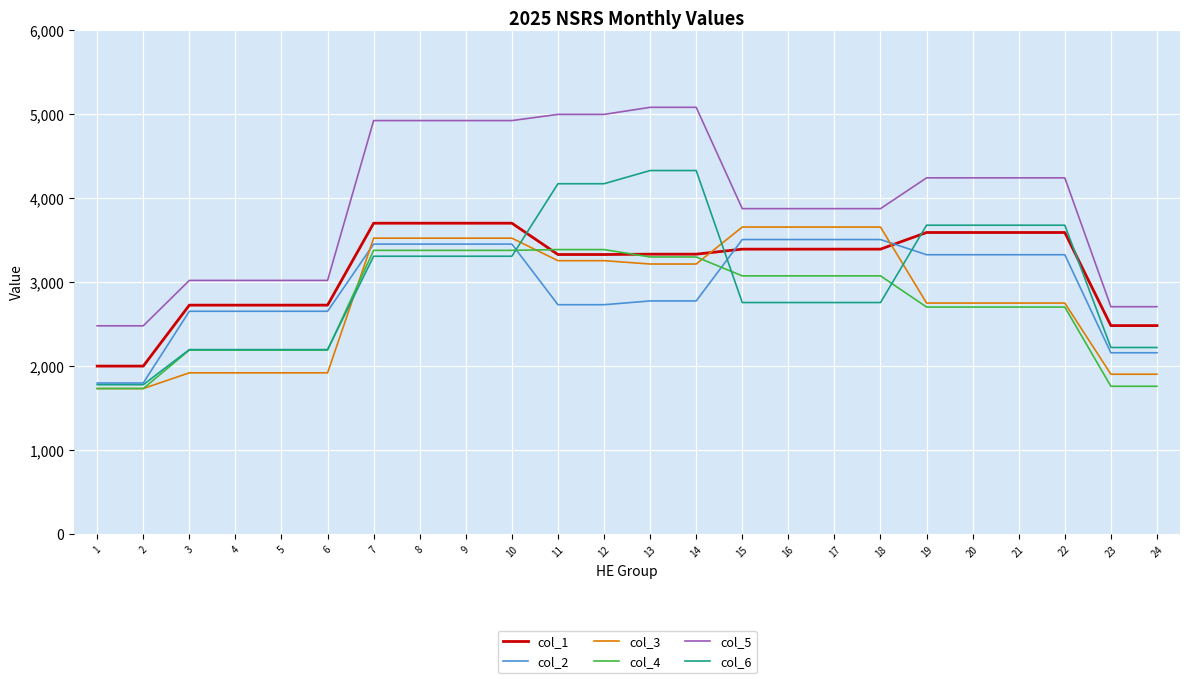

True or false: col_5 and col_1 intersect in this chart.

False